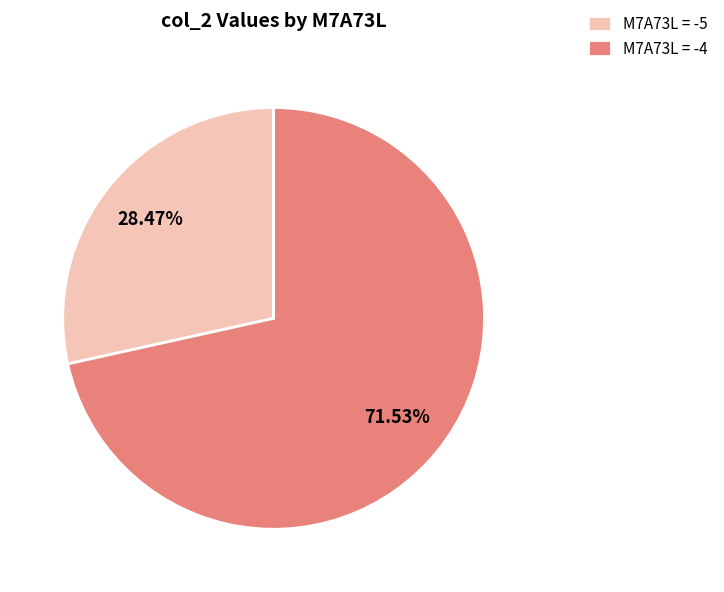

Rank the categories by value from lowest to highest.

M7A73L = -5, M7A73L = -4